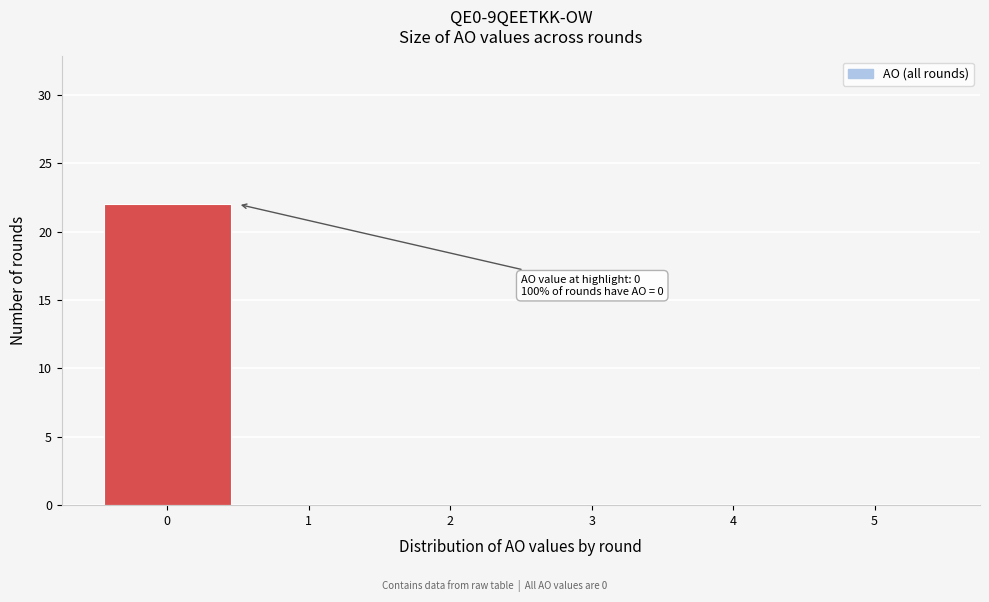

Which range on the x-axis has the tallest bar?

-0.5 to 0.5